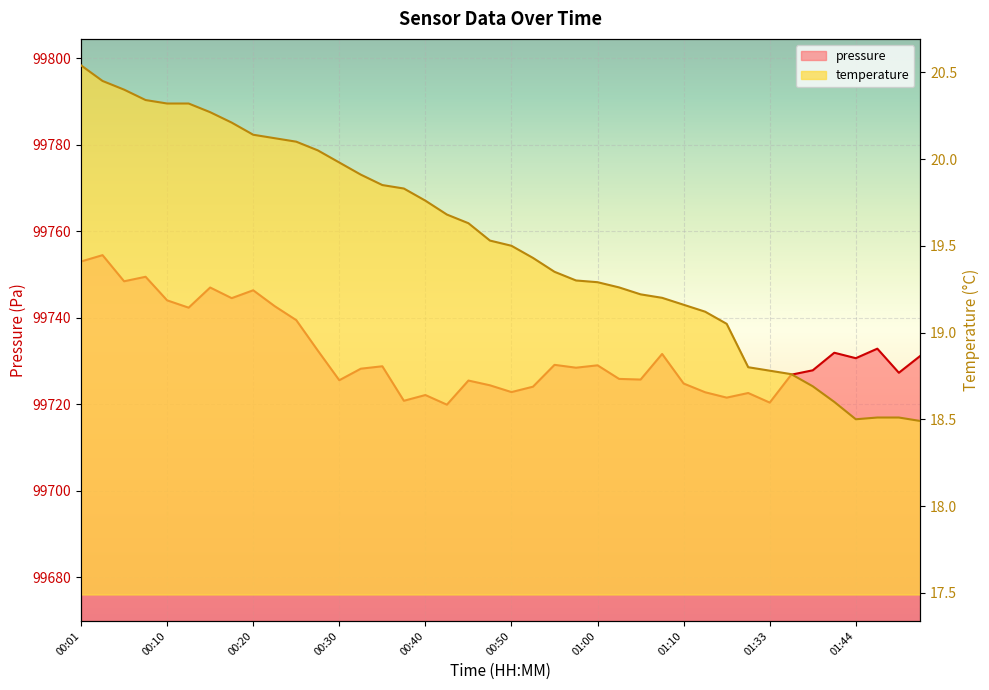

Which category has the lowest value in the pressure series?

00:42